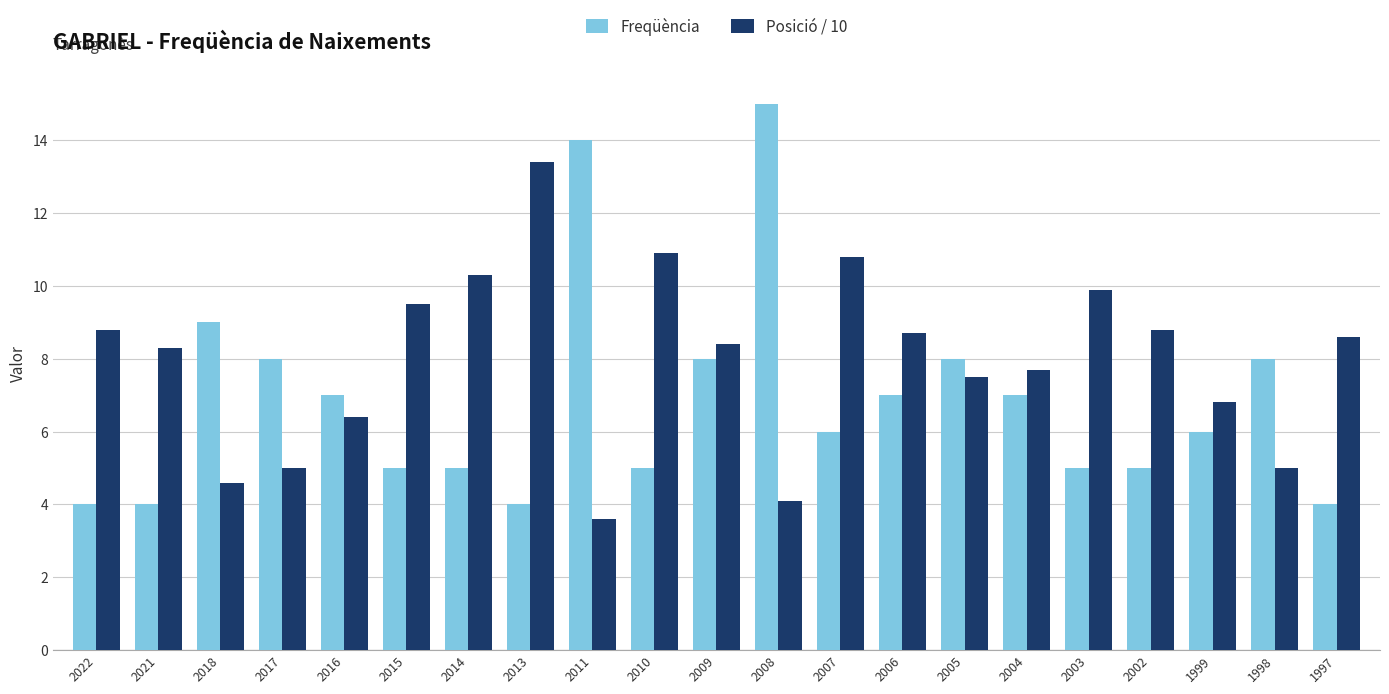

What is the difference between the Freqüència values at 1998 and 2022?

4.0